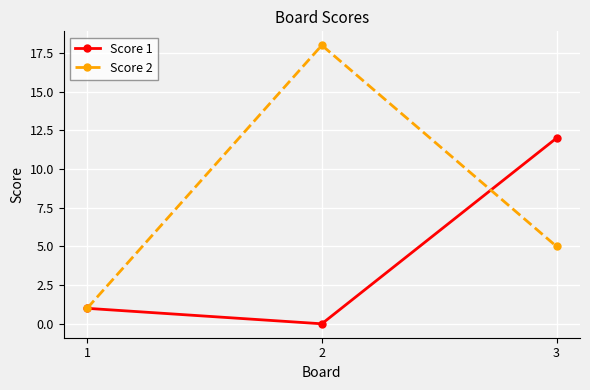

Is this an area chart (filled region under the line)?

No